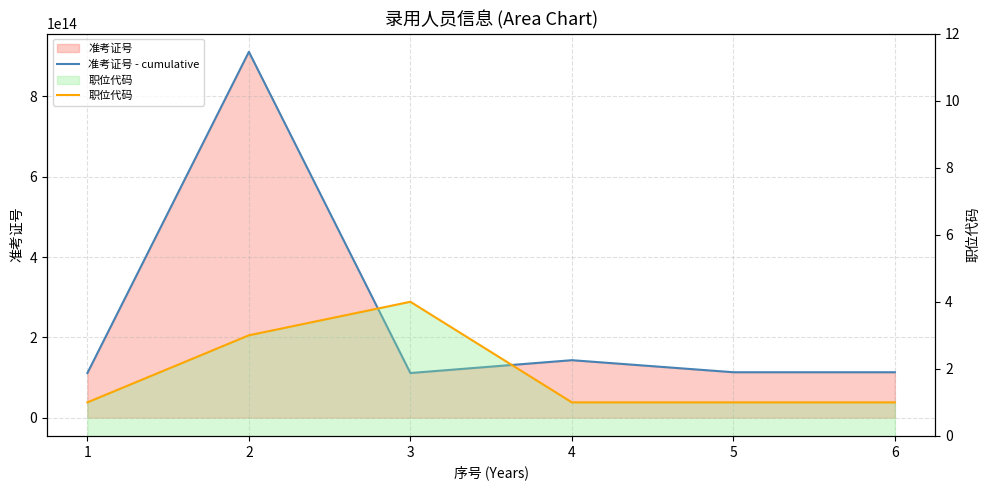

How many 职位代码 values are between 1 and 3?

5